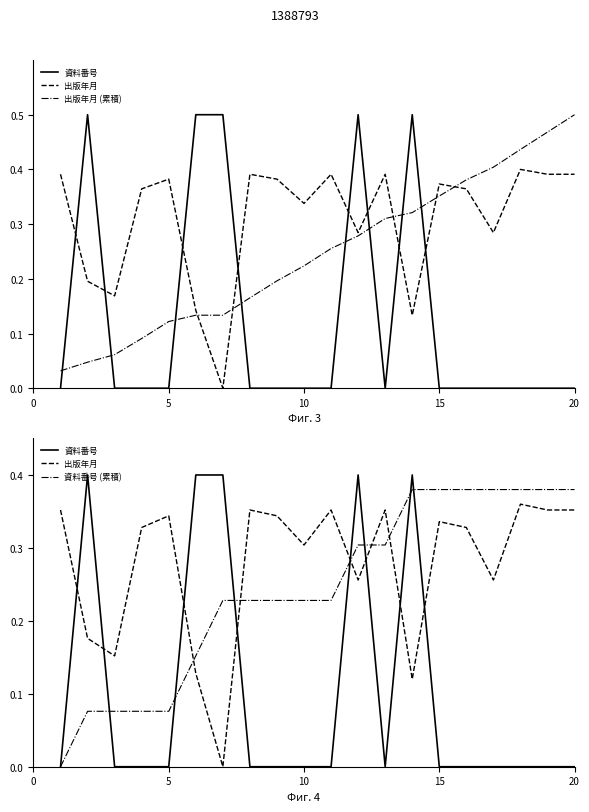

Which series ends up on top after the final intersection of 資料番号 (累積) and 資料番号?

資料番号 (累積)